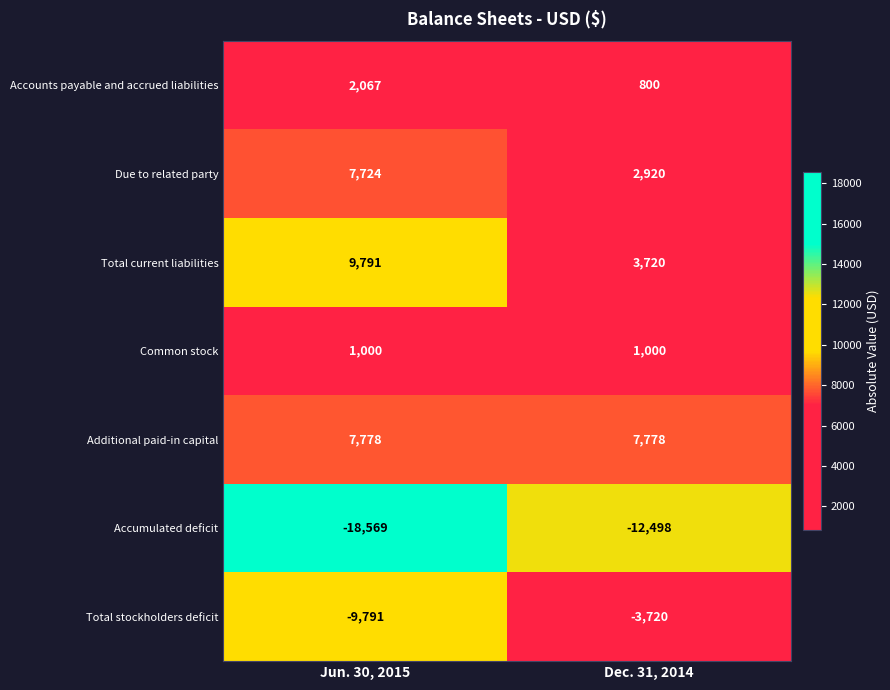

What is the sum of the Due to related party values at Dec. 31, 2014 and Jun. 30, 2015?

10644